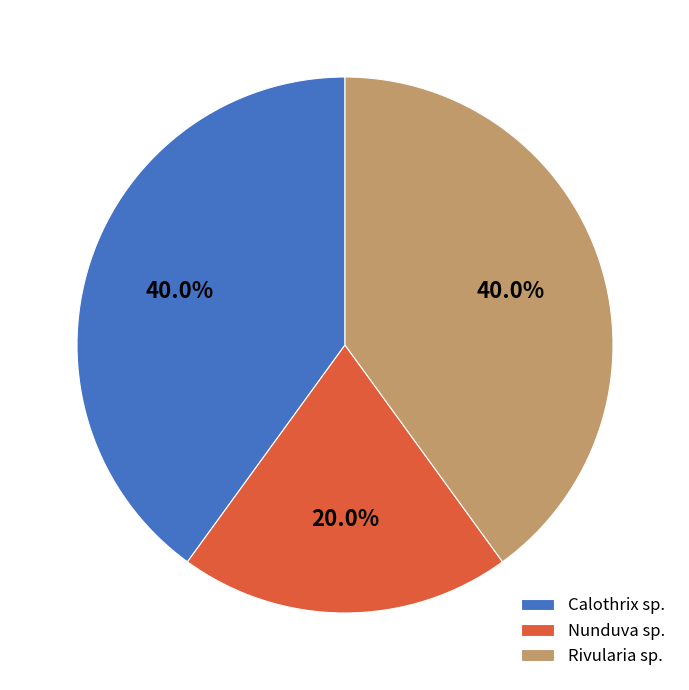

What percentage is NOT represented by Rivularia sp.?

60.0%